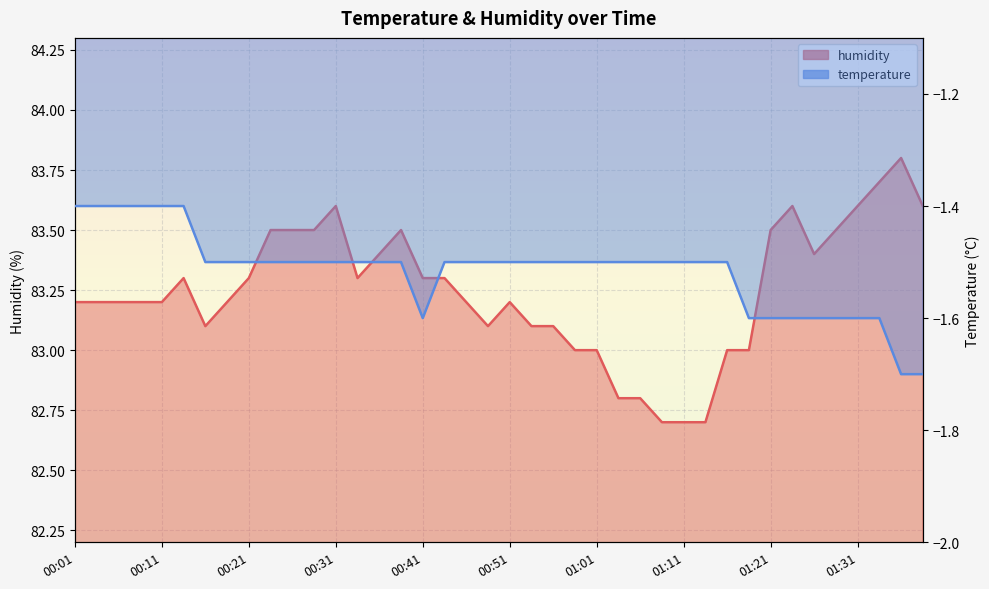

What is the sum of the humidity values at 01:16 and 01:01?

166.0